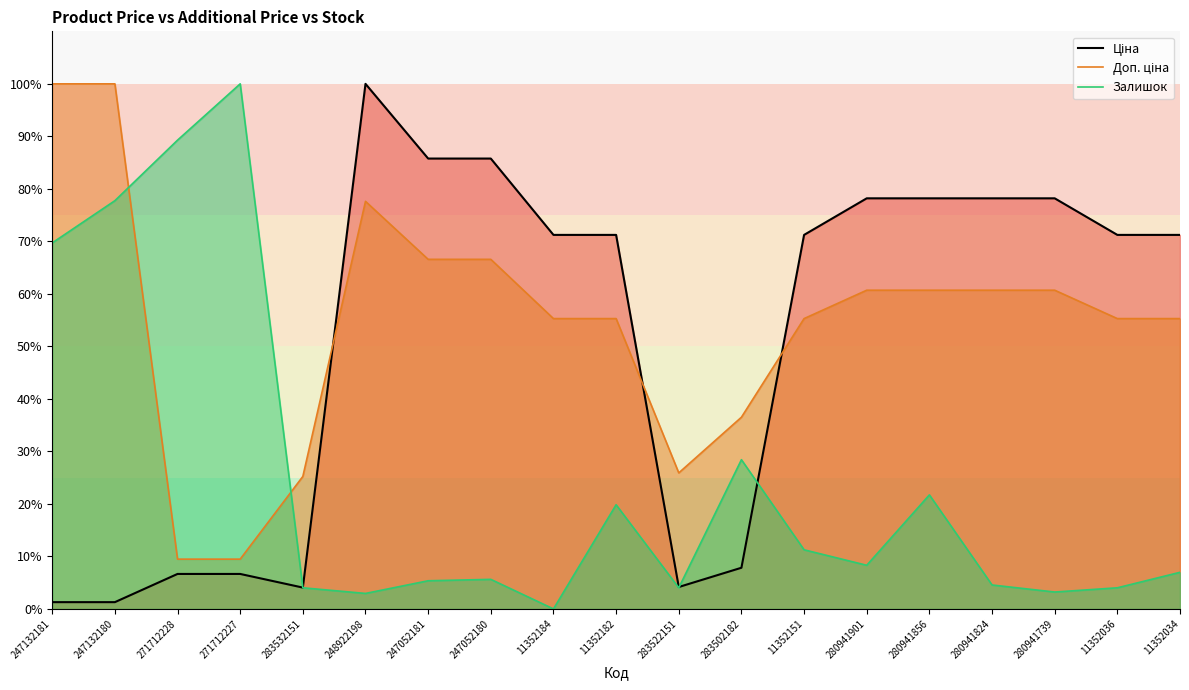

After their last crossing, which series has the higher values: Доп. ціна or Залишок?

Доп. ціна